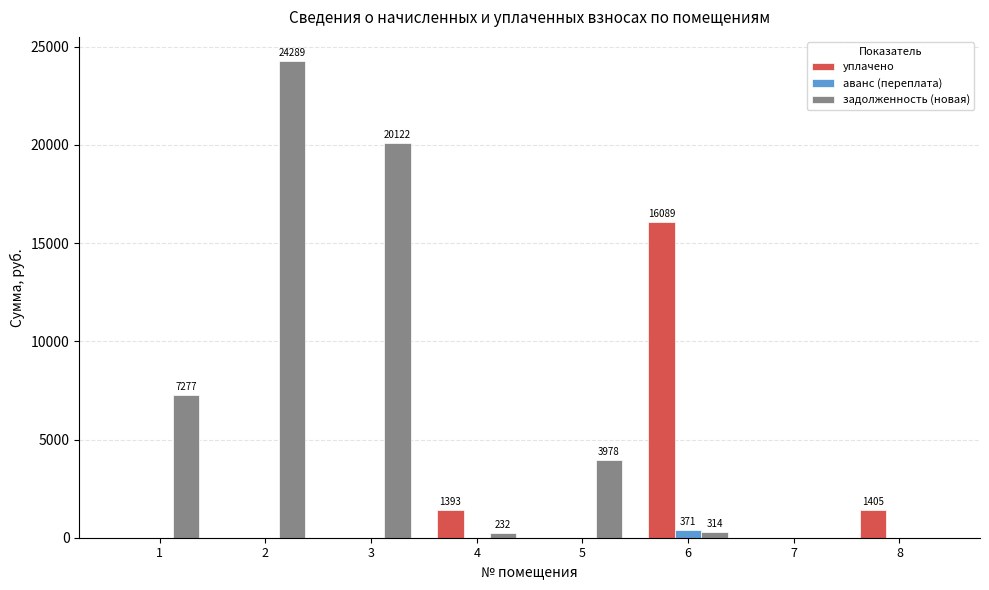

The value of аванс (переплата) at 5 is 0.0. True or false?

True